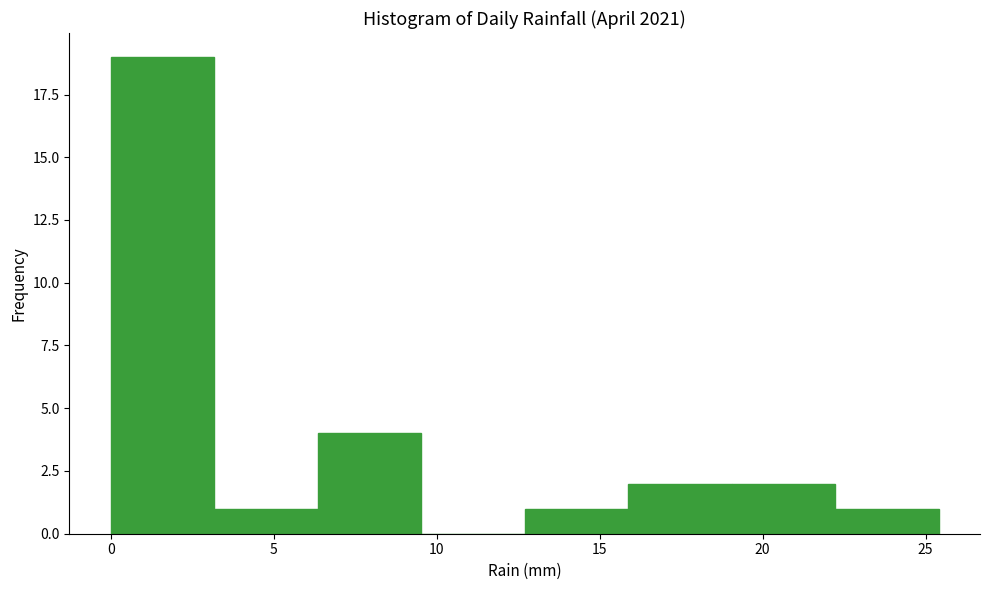

What is the height of the bar covering 22.0 to 25.5 on the x-axis? Neither the bar edges nor the heights are printed on the chart, so give them approximately, as read against the axes.

1